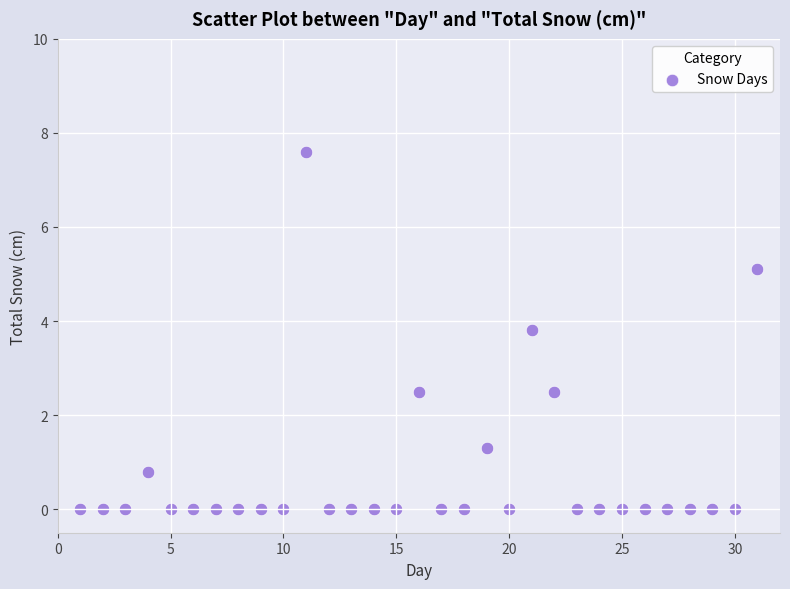

What is the range of X values (max minus min)?

30.0